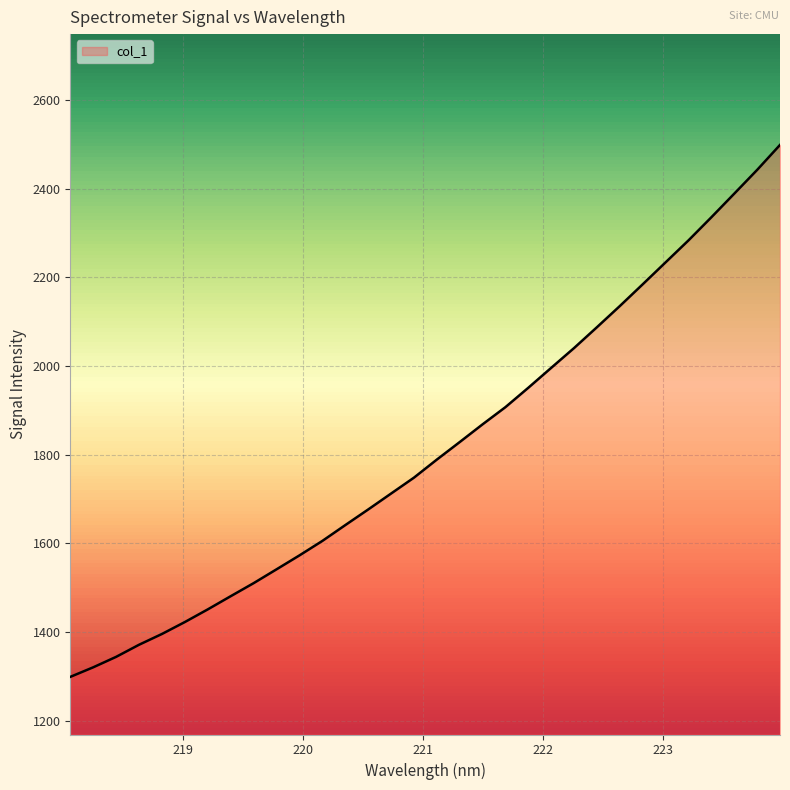

What is the smallest value displayed?

1299.2